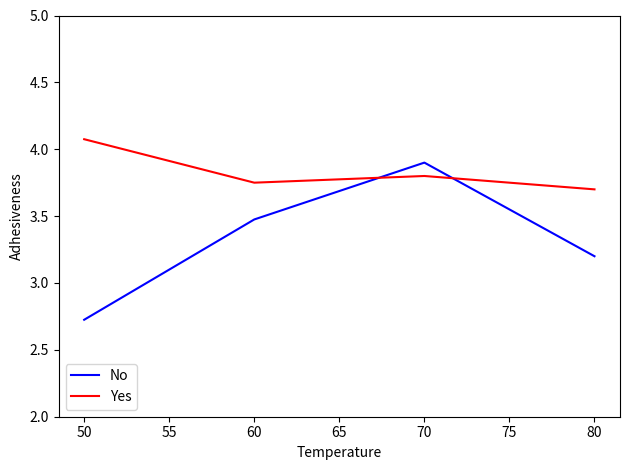

What is the total value across all series at 50?

6.8